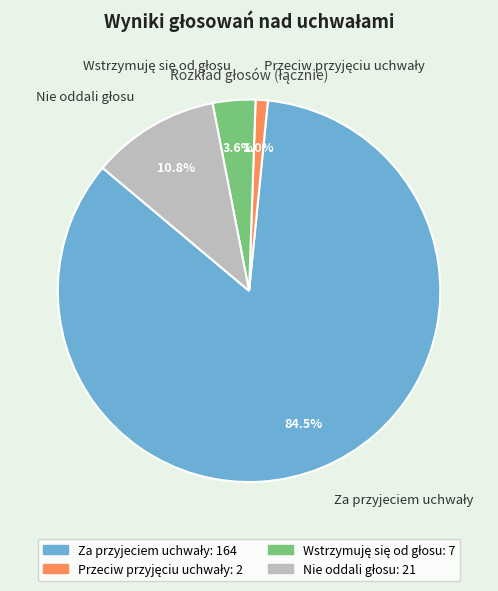

Does any single category account for the majority?

Yes